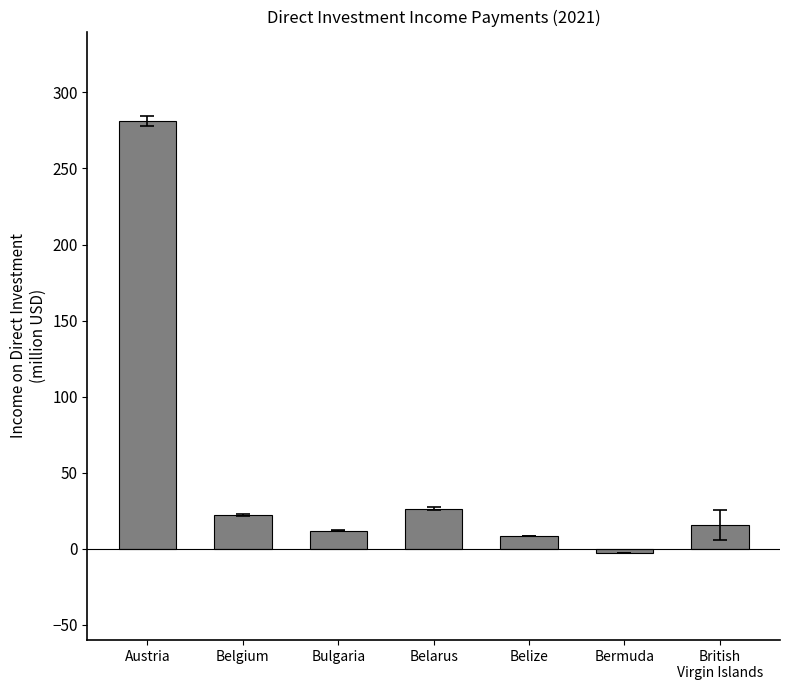

Reading left to right, list all the values displayed in this chart.

Austria=281.2	Belgium=22.1	Bulgaria=12.0	Belarus=26.4	Belize=8.4	Bermuda=-2.7	British
Virgin Islands=15.7